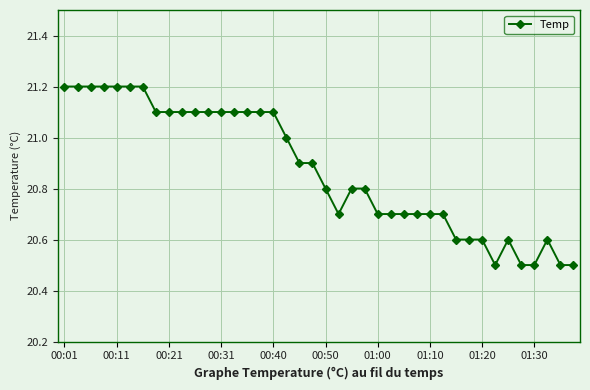

How many distinct data groups are displayed?

1